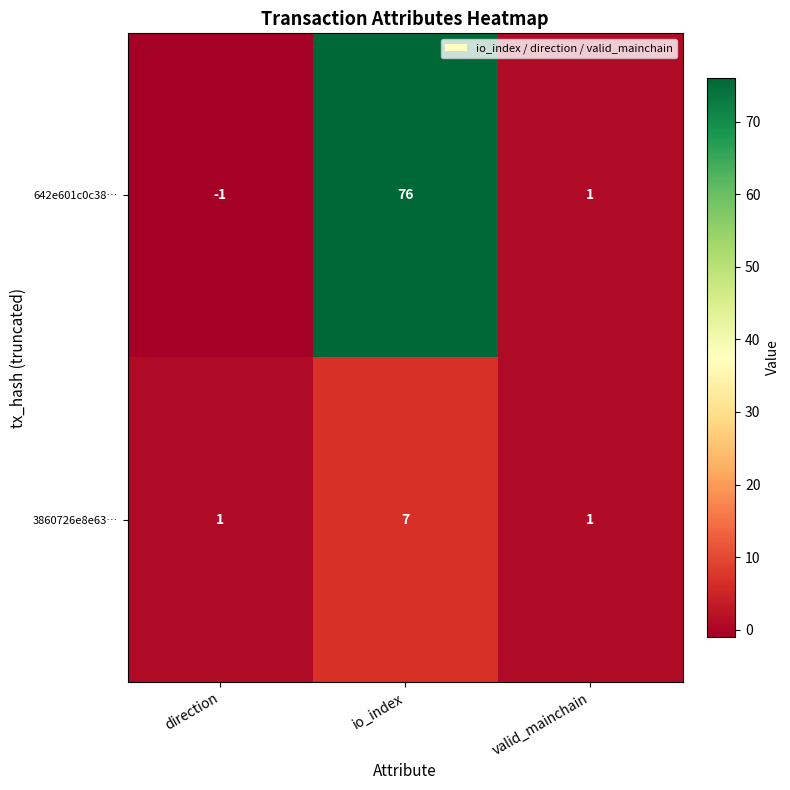

Which label corresponds to the largest value in the chart?

io_index